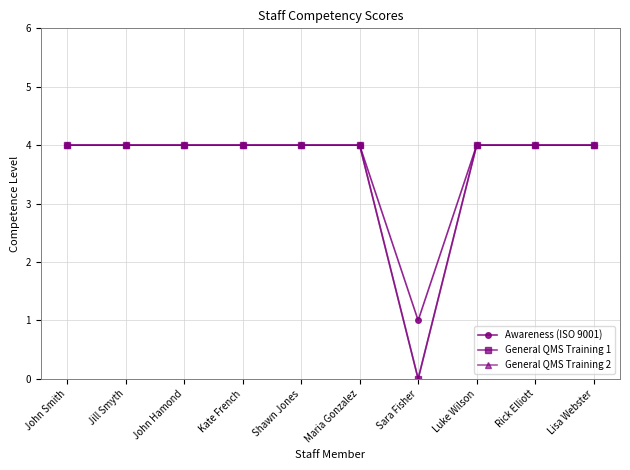

What is the maximum value for General QMS Training 2?

4